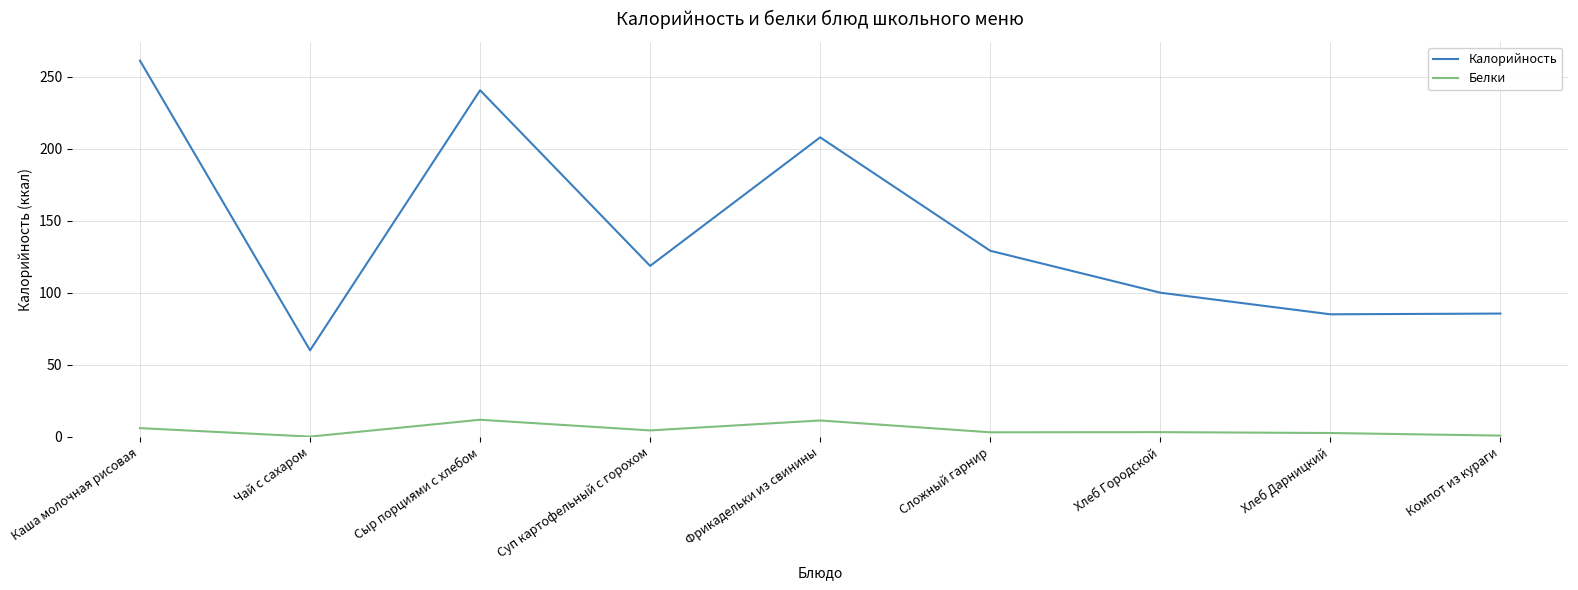

True or false: Белки and Калорийность intersect in this chart.

False